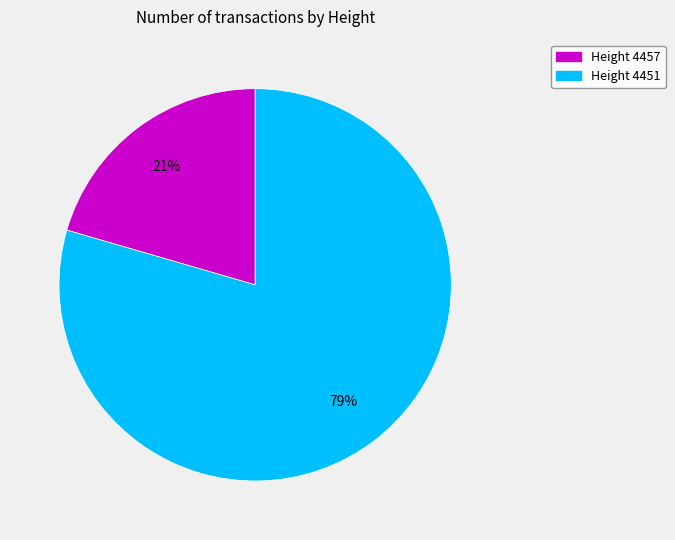

Rank the categories by value from highest to lowest.

Height 4451, Height 4457